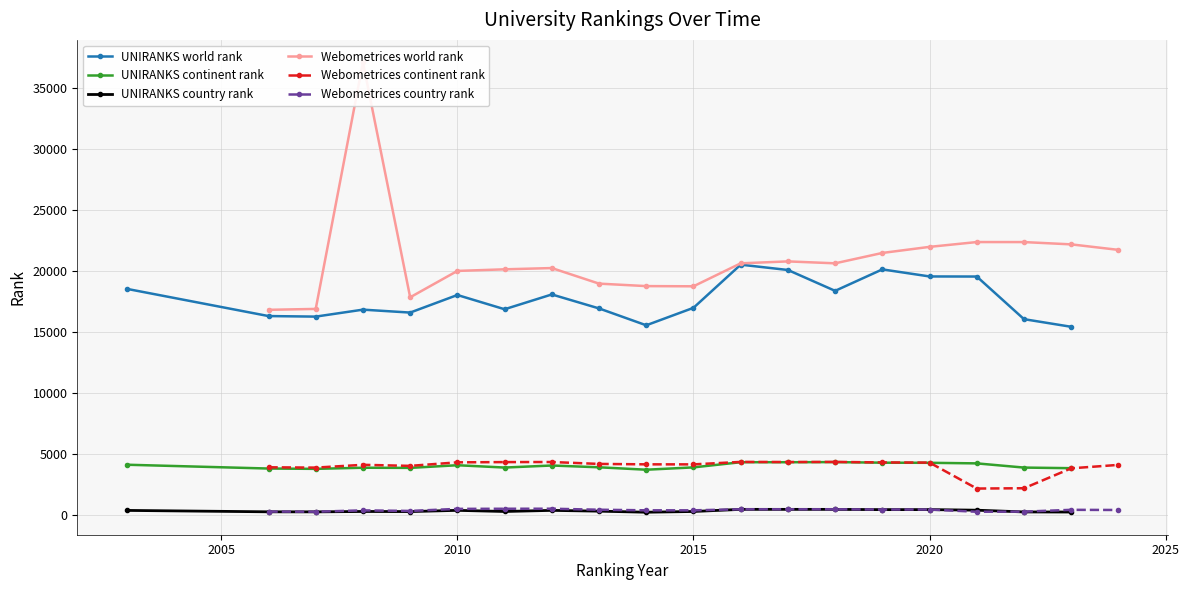

True or false: UNIRANKS continent rank and UNIRANKS world rank cross at least once.

False